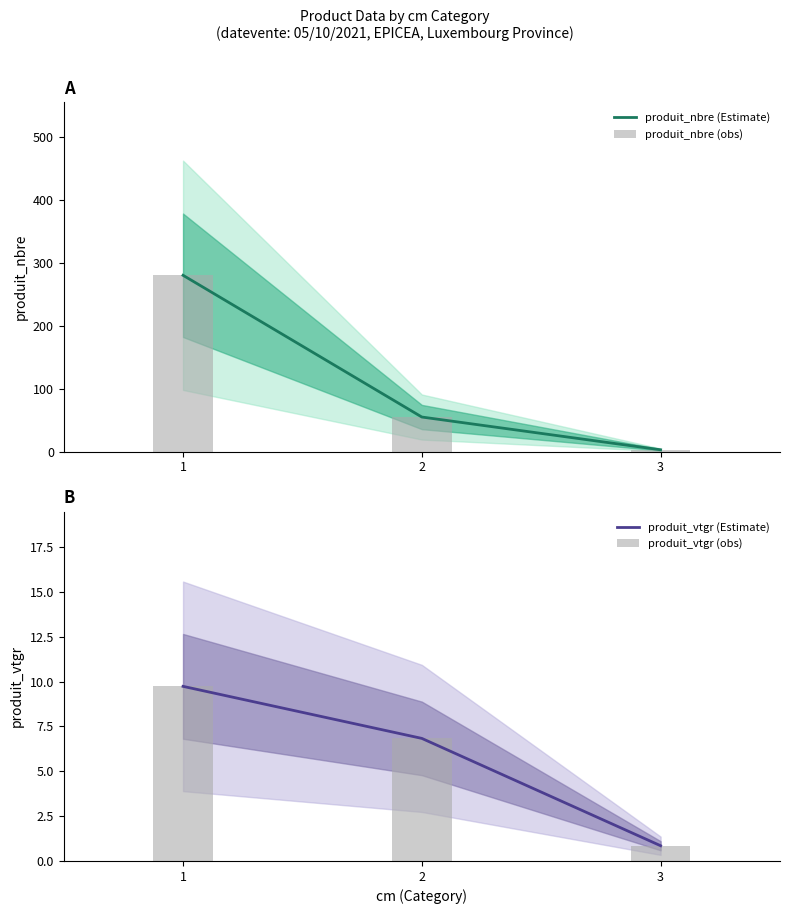

How many values in the produit_nbre (Estimate) series are below 55?

1